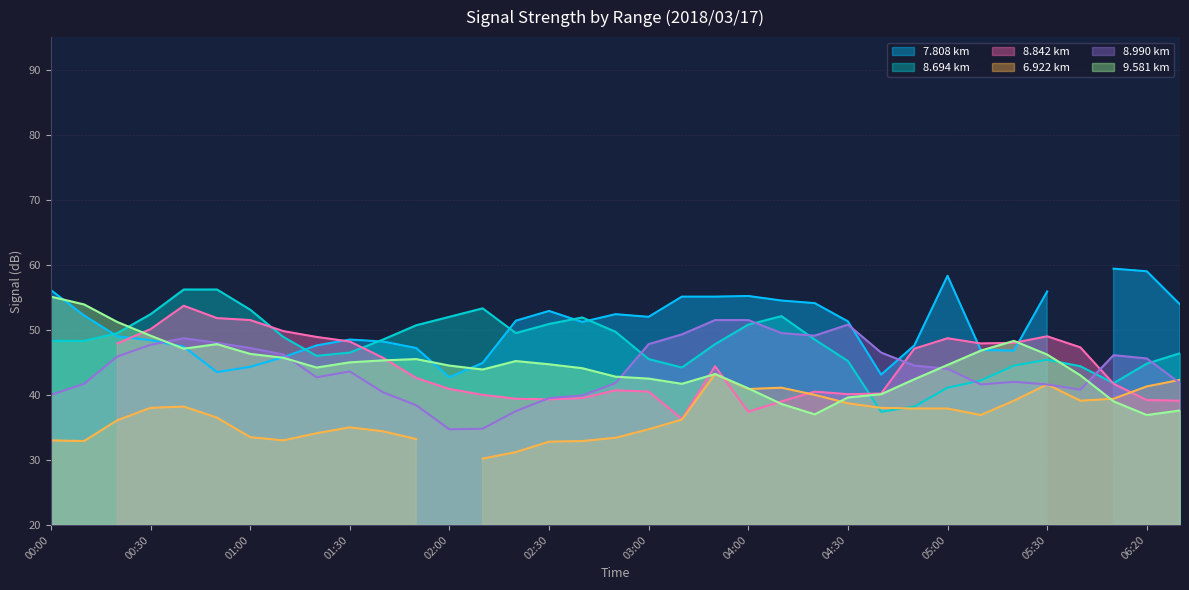

Where is the first local minimum for 8.990?

01:20